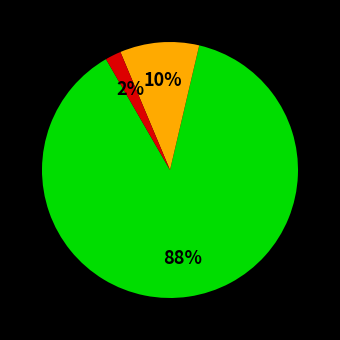

To the nearest percent, what is the difference between the largest and smallest slice percentages?

86%